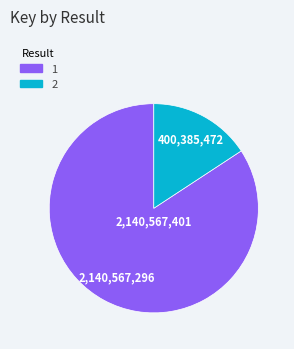

How many segments does this pie chart have?

2